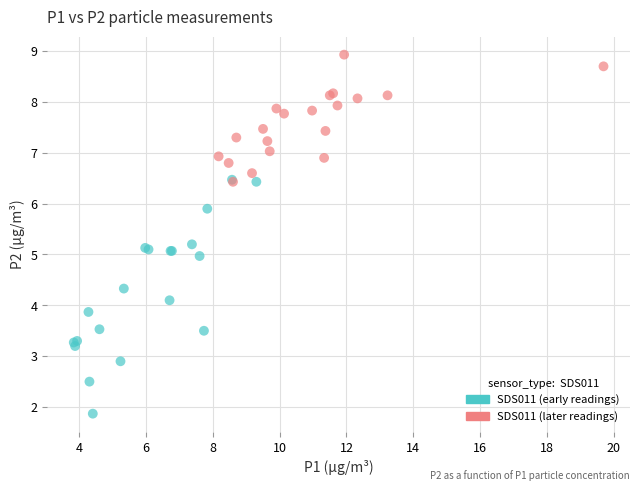

Which series contains the highest Y value?

SDS011 (later readings)